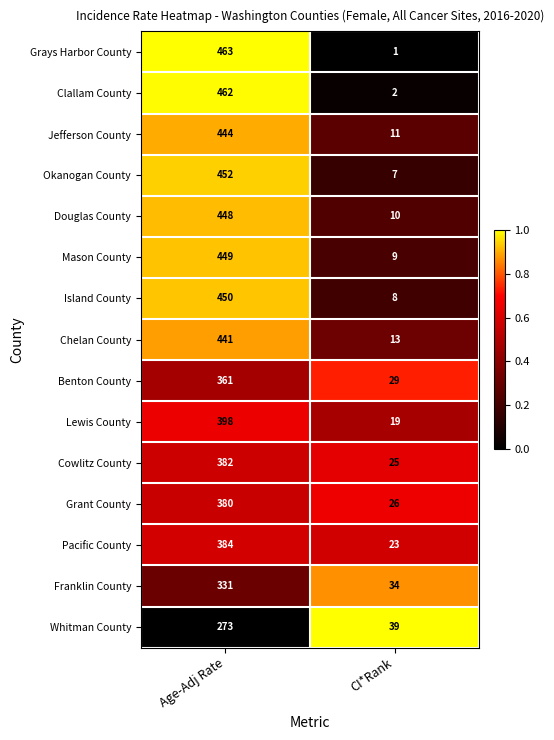

Is the value of Chelan County at CI*Rank greater than the value of Douglas County at CI*Rank?

Yes